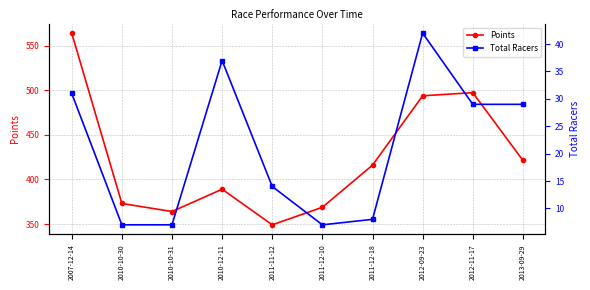

How many data points in Total Racers are less than 29?

5